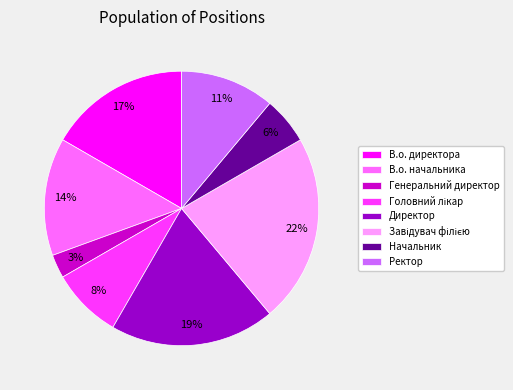

Count the number of slices in the pie.

8